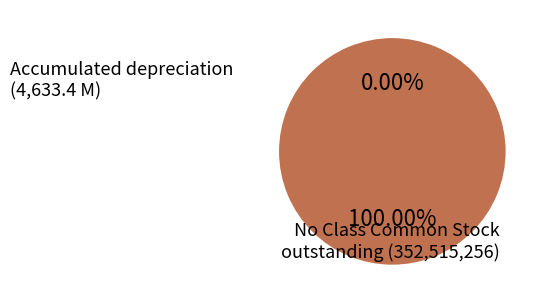

Is there any slice that represents more than half of the pie?

Yes